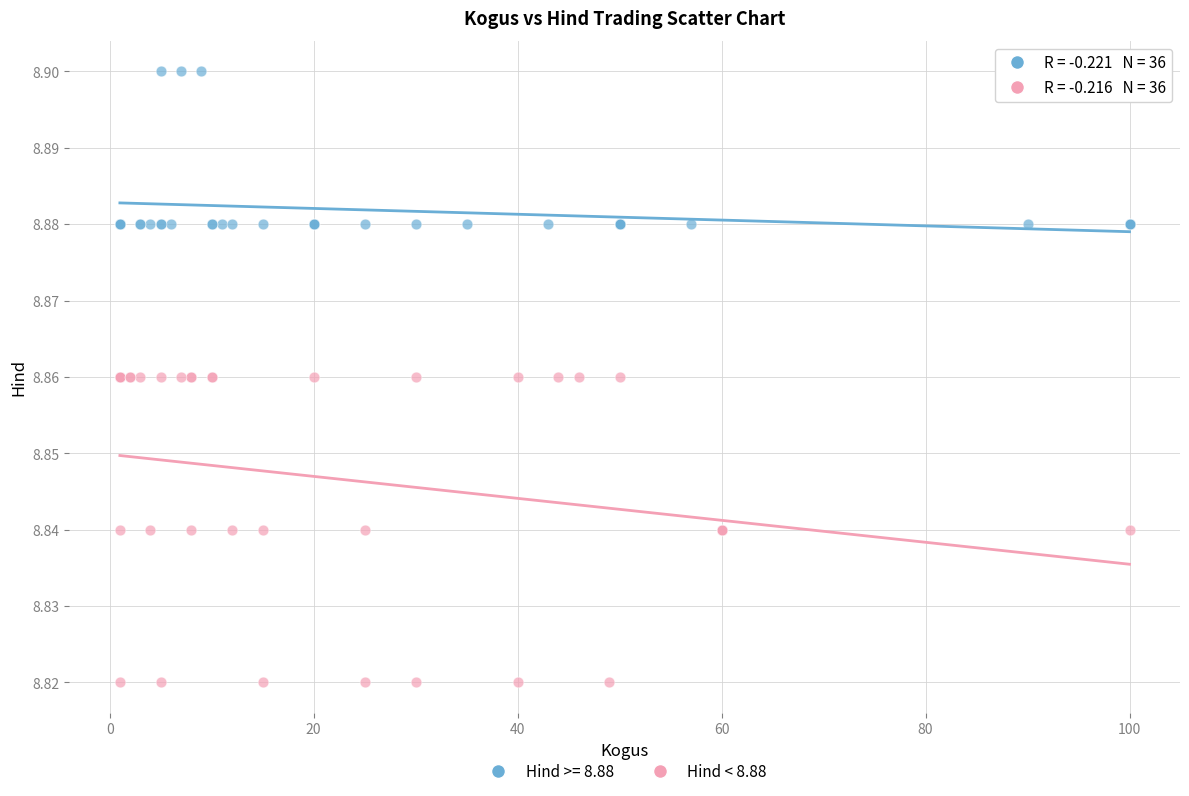

Which series contains the lowest Y value?

Hind < 8.88